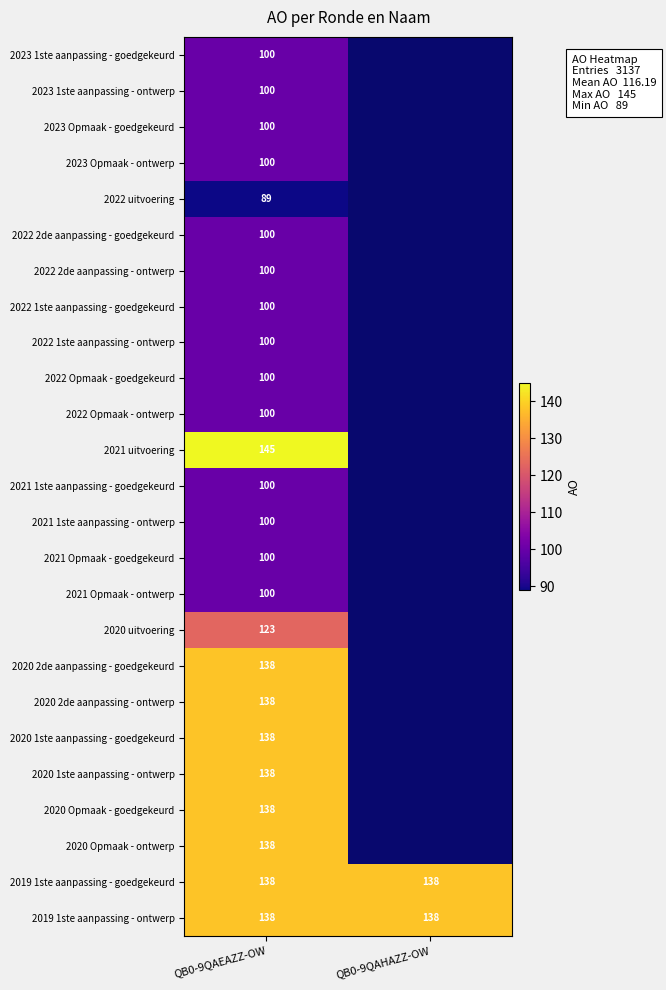

Between QB0-9QAEAZZ-OW and QB0-9QAHAZZ-OW, which is larger?

QB0-9QAHAZZ-OW